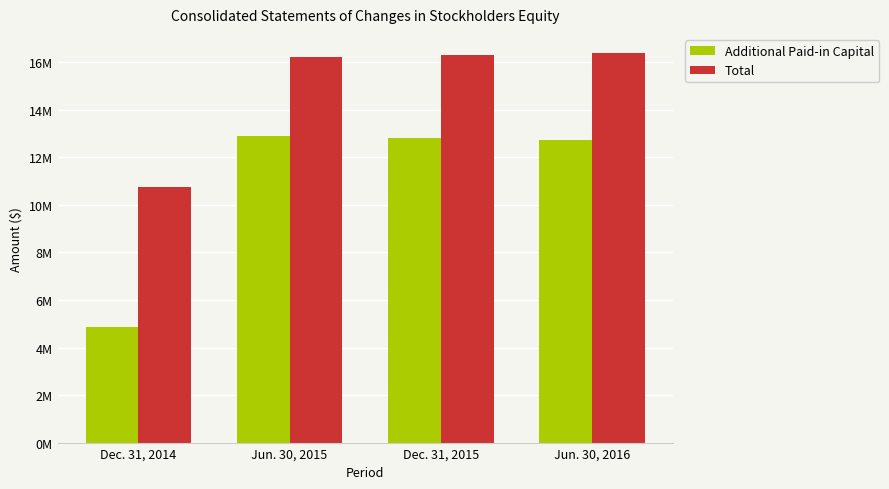

True or false: Additional Paid-in Capital has a value of 7103558 at Dec. 31, 2014.

False